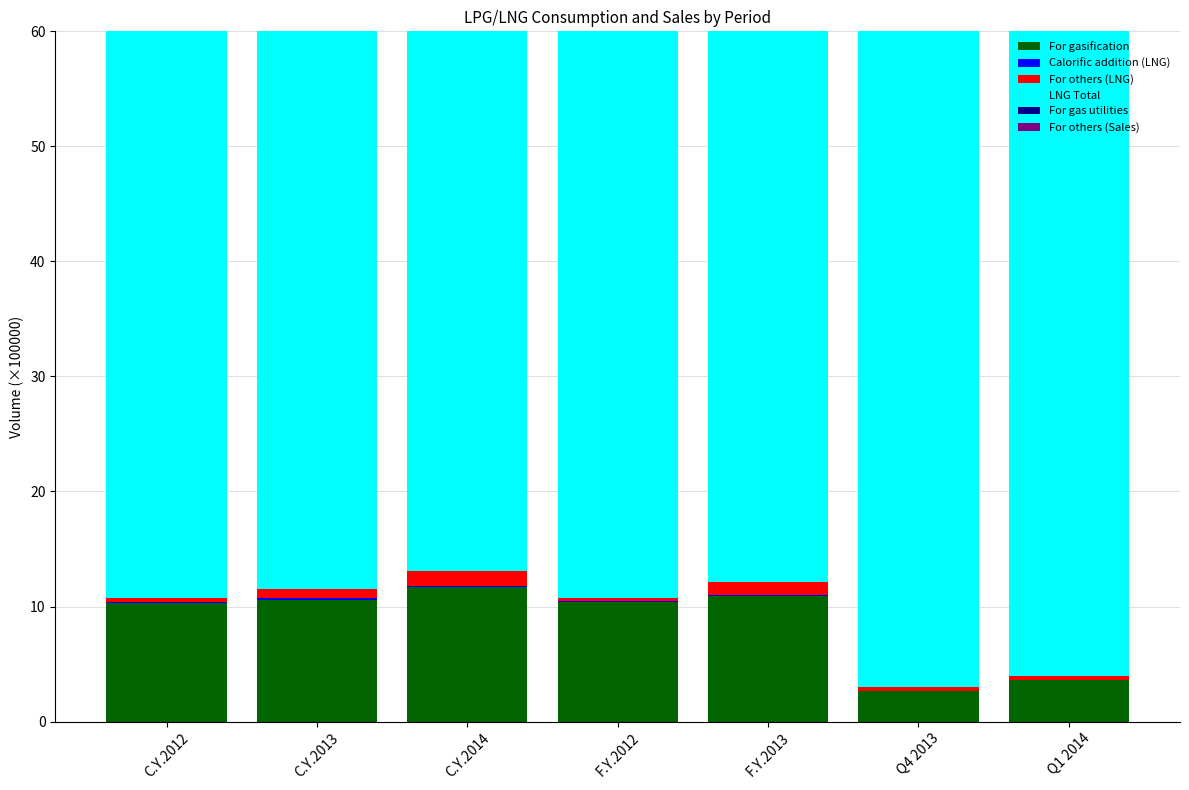

Reading left to right, extract all data points from this chart.

For gasification: 10.3	10.6	11.7	10.4	10.9	2.7	3.6
Calorific addition (LNG): 0.1	0.1	0.1	0.1	0.1	0.0	0.0
For others (LNG): 0.3	0.8	1.3	0.3	1.1	0.3	0.3
LNG Total: 267.1	257.1	262.7	263.6	257.8	64.9	79.1
For gas utilities: 8.8	9.7	11.5	8.7	10.4	2.9	3.4
For others (Sales): 17.2	18.2	17.7	16.9	17.3	4.2	4.0